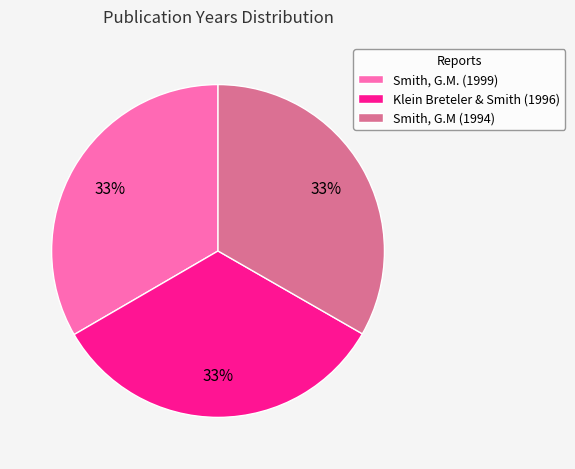

To the nearest percent, what is the average slice percentage?

33%